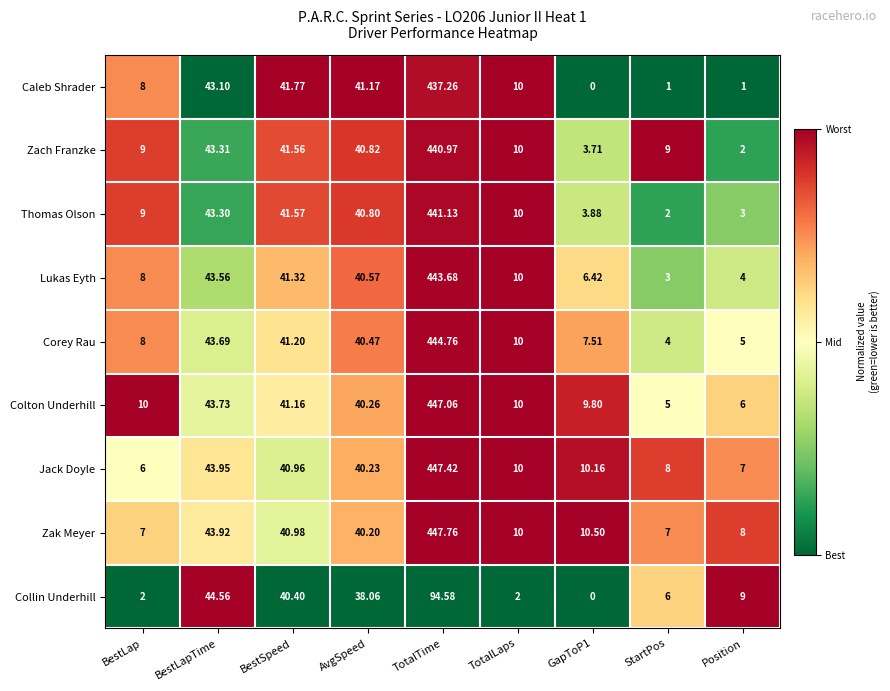

At which label does Caleb Shrader first exceed 10?

BestLapTime